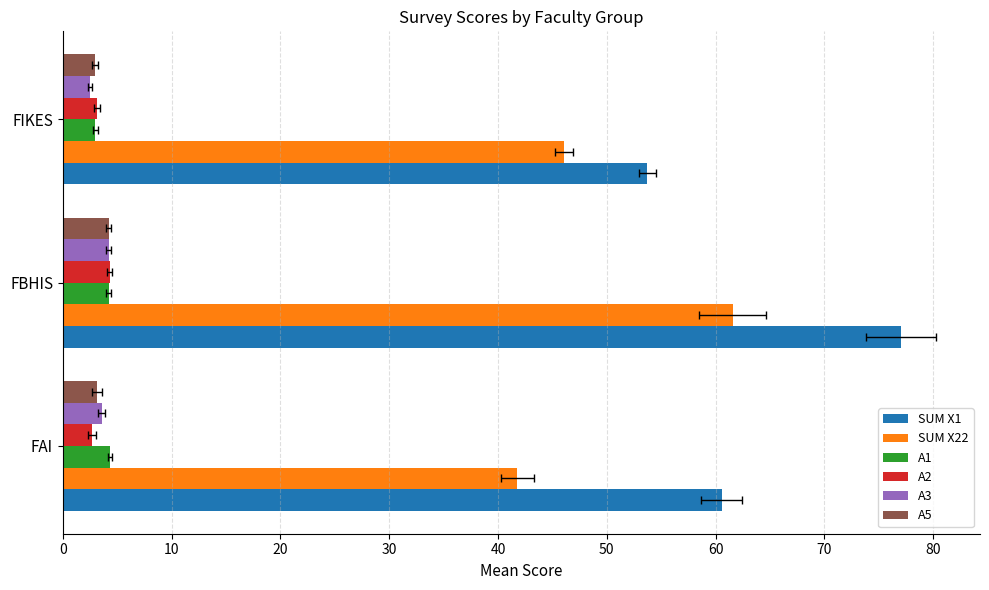

Reading right to left, extract all data points from this chart.

SUM X1: 20=53.7	10=77.0	0=60.6
SUM X22: 20=46.1	10=61.5	0=41.8
A1: 20=3.0	10=4.2	0=4.3
A2: 20=3.1	10=4.3	0=2.7
A3: 20=2.5	10=4.2	0=3.6
A5: 20=2.9	10=4.2	0=3.1